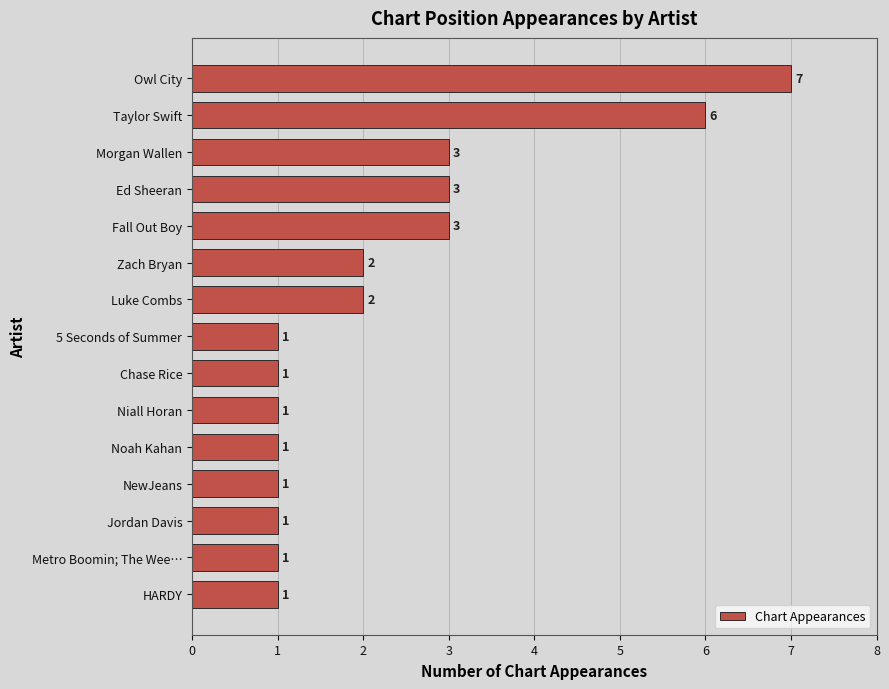

Which label corresponds to the largest value in the chart?

Owl City